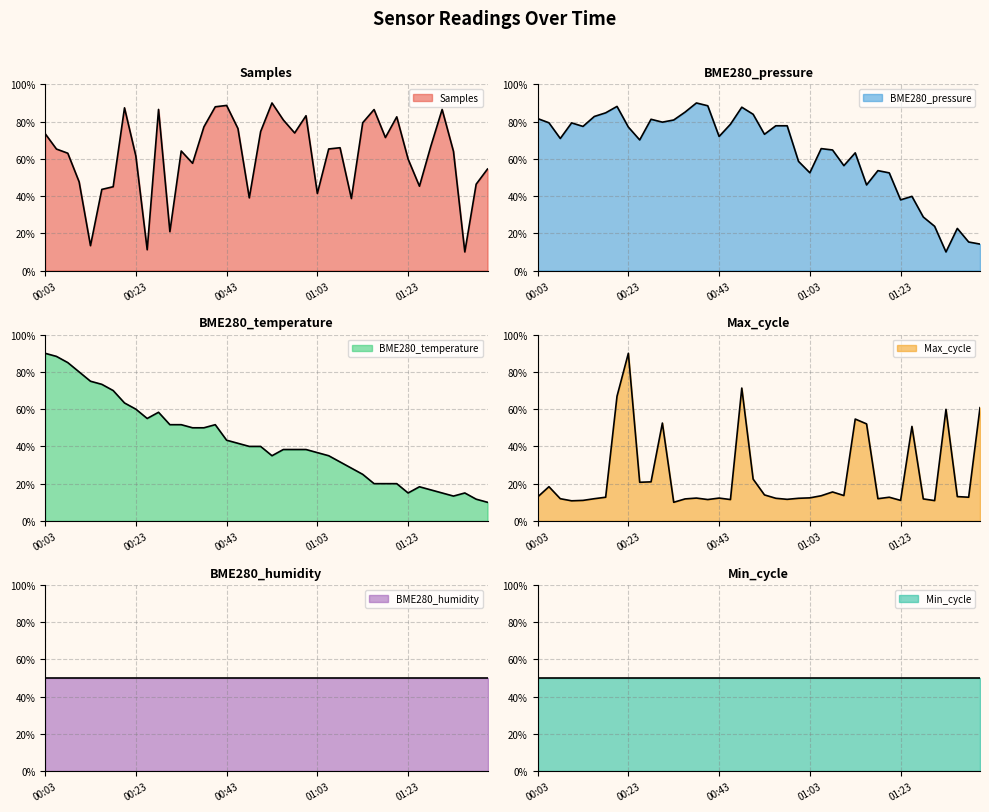

How many intersections are there between BME280_pressure and Max_cycle?

9